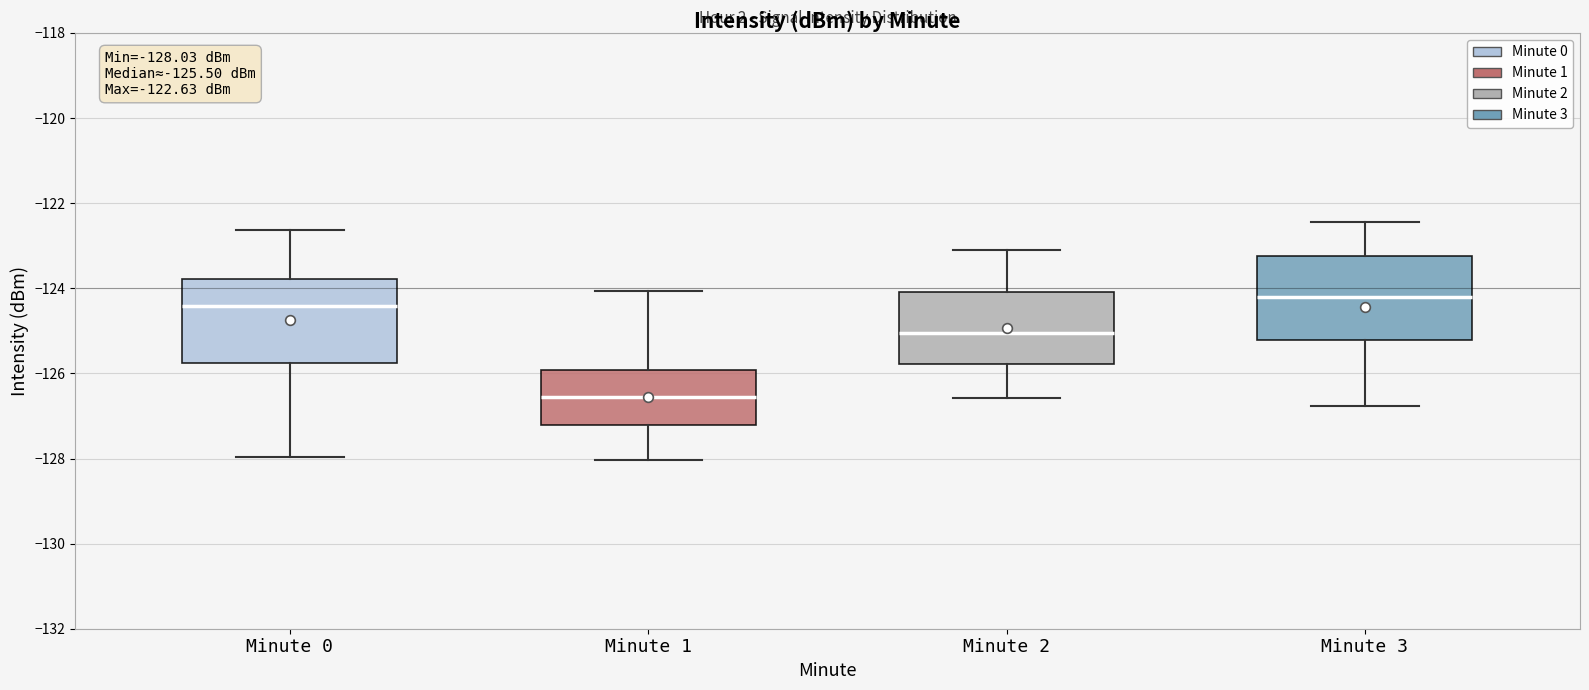

Which box's median line is the highest?

Minute 3